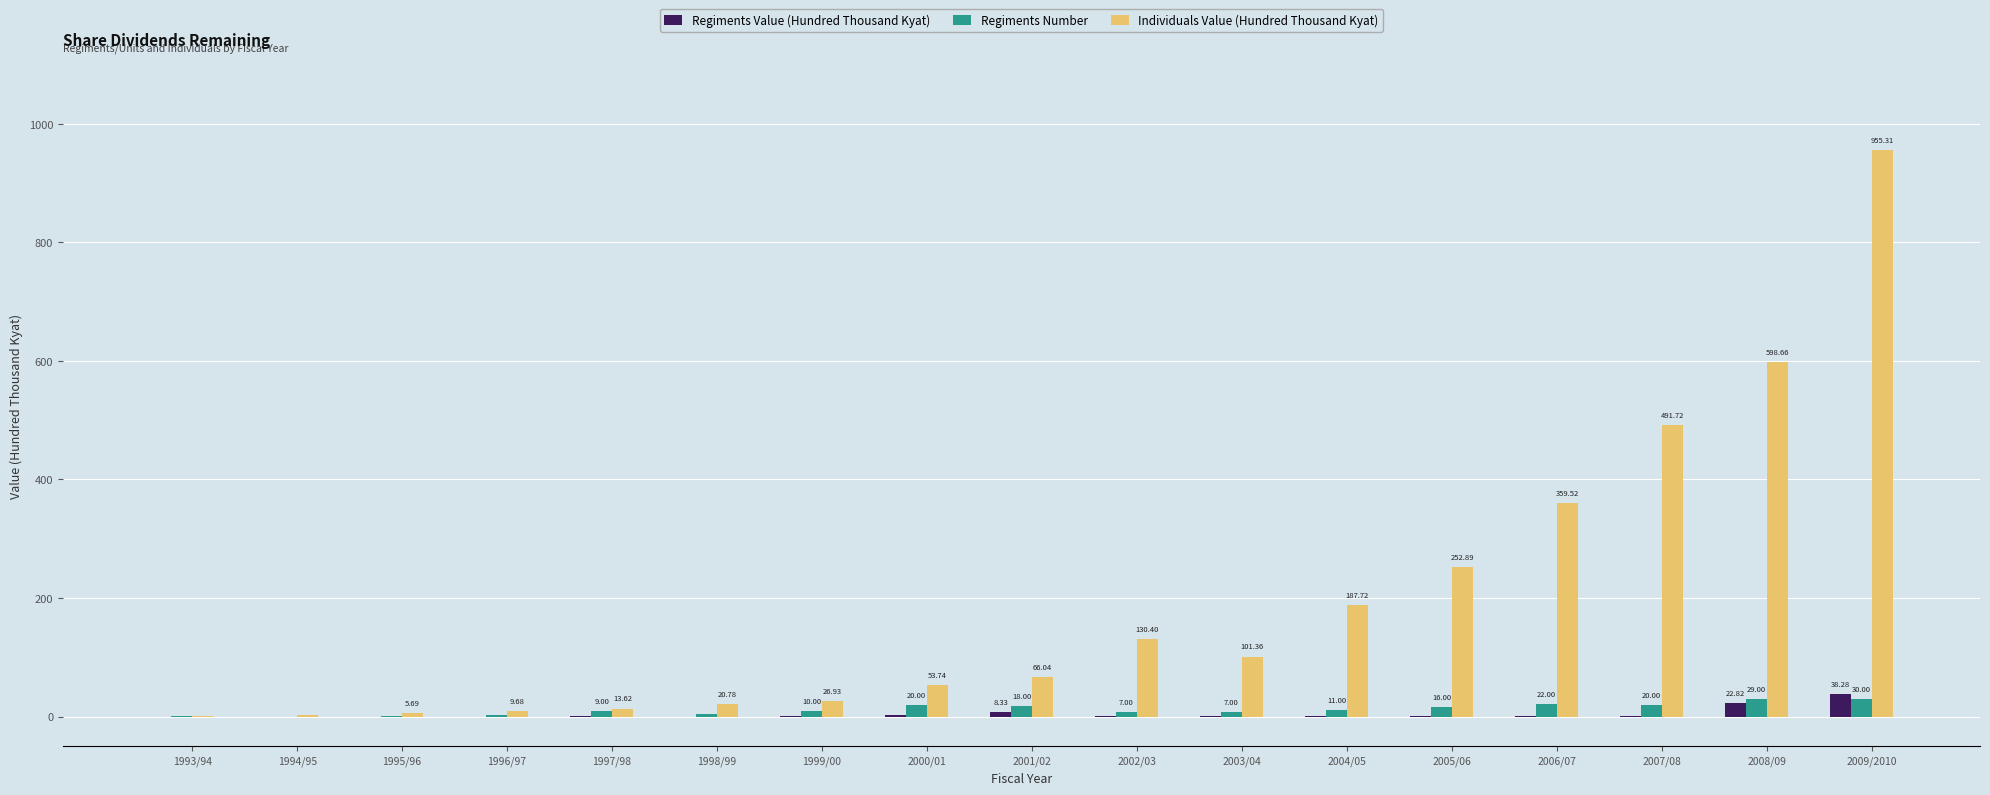

How many positive values does the Regiments Number series have?

16